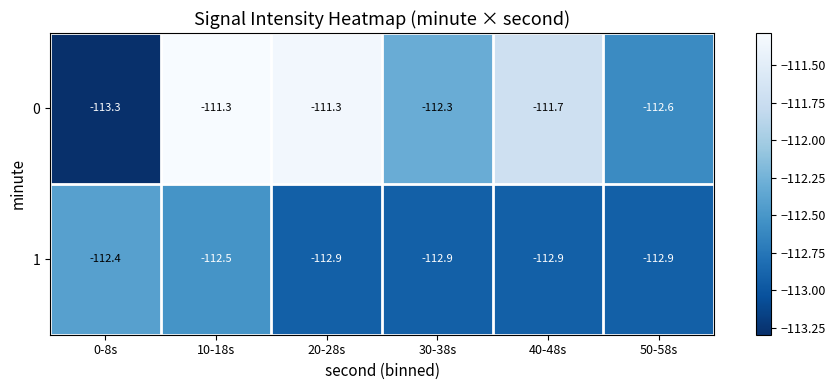

Which series has the largest total across all categories?

0